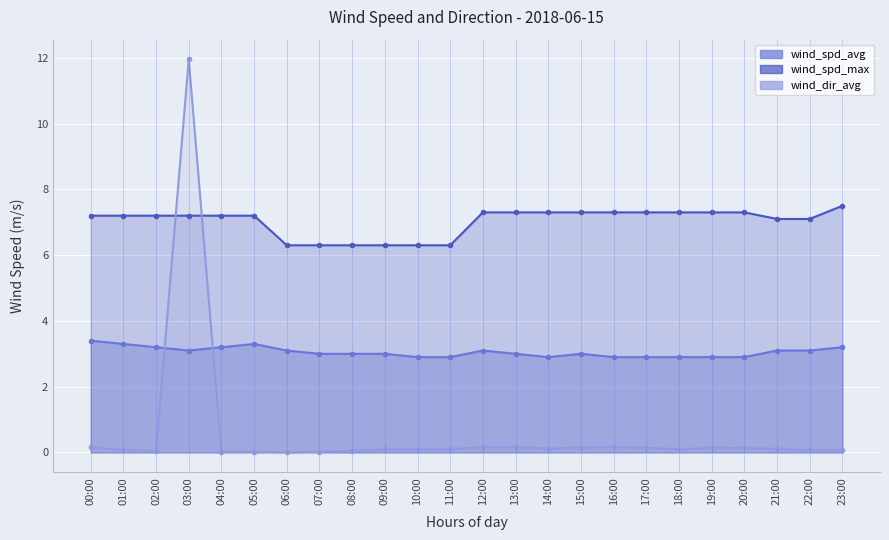

What is the label of the 9th point from the left?

08:00